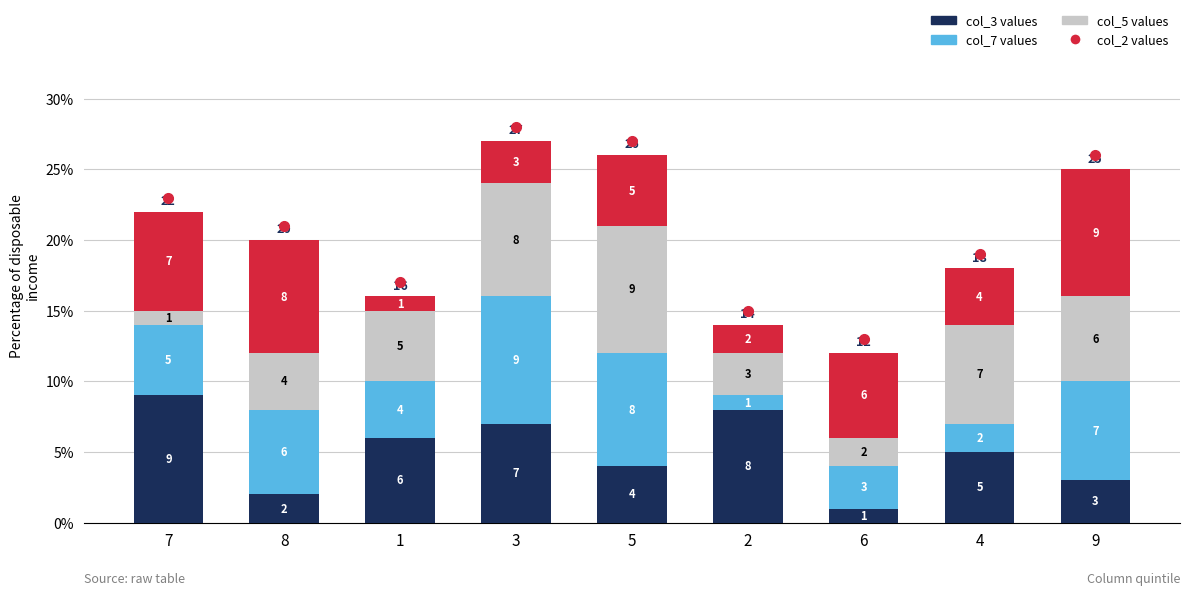

Reading left to right, transcribe the values for col_3 values.

9	2	6	7	4	8	1	5	3